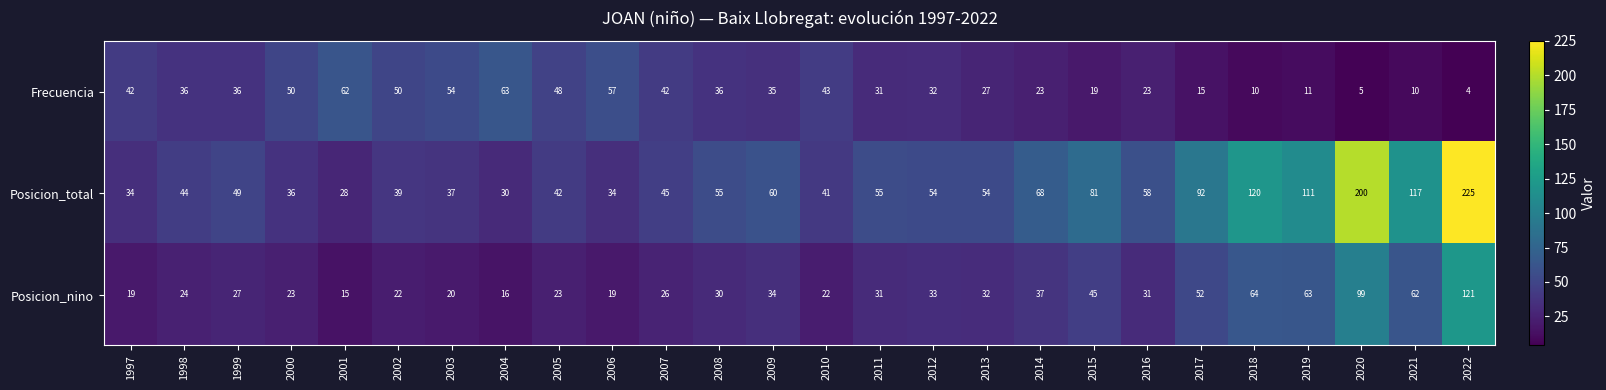

What value does the Frecuencia series have at 2006, to the nearest 10?

60